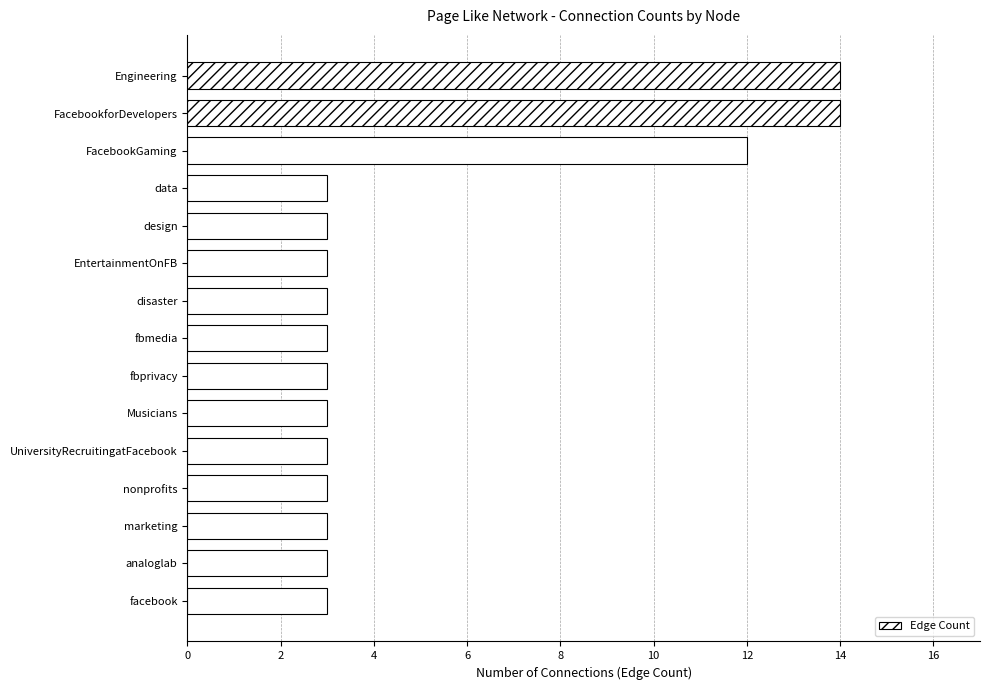

At which label is the value closest to 8?

FacebookGaming